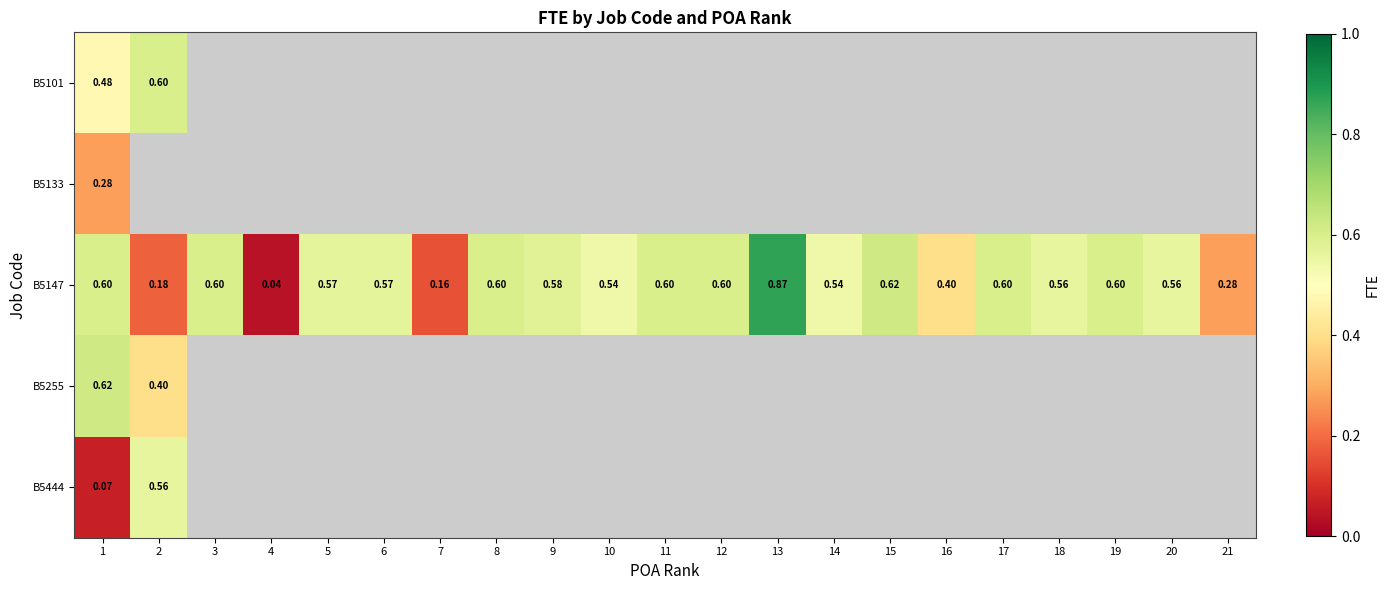

What is the highest value of the B5101 series?

0.6